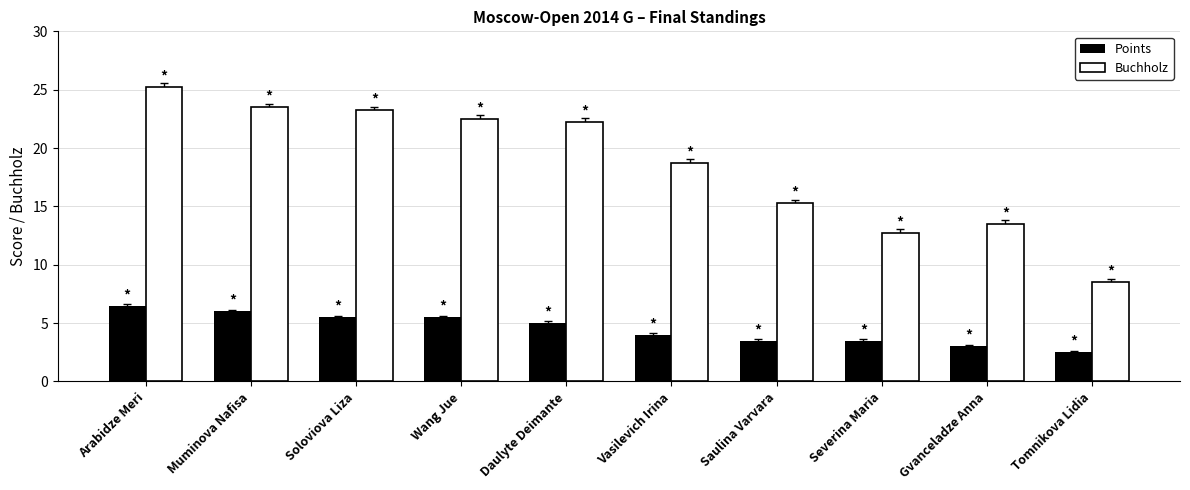

The Buchholz series shows 37.0 at Arabidze Meri. True or false?

False